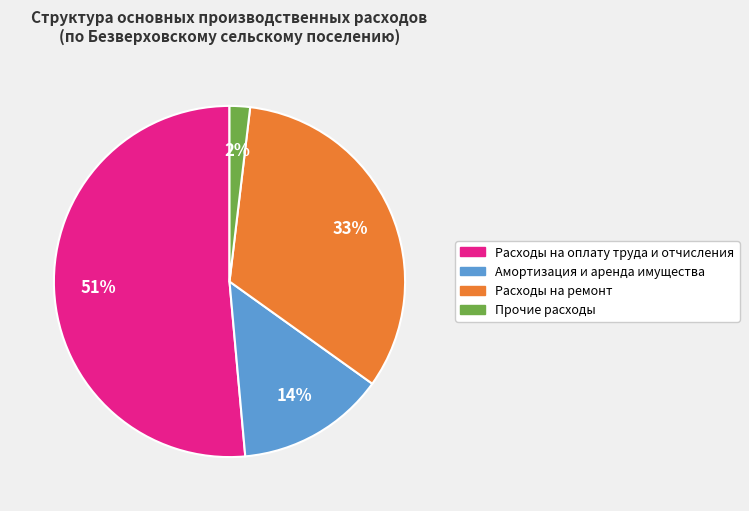

How many segments does this pie chart have?

4